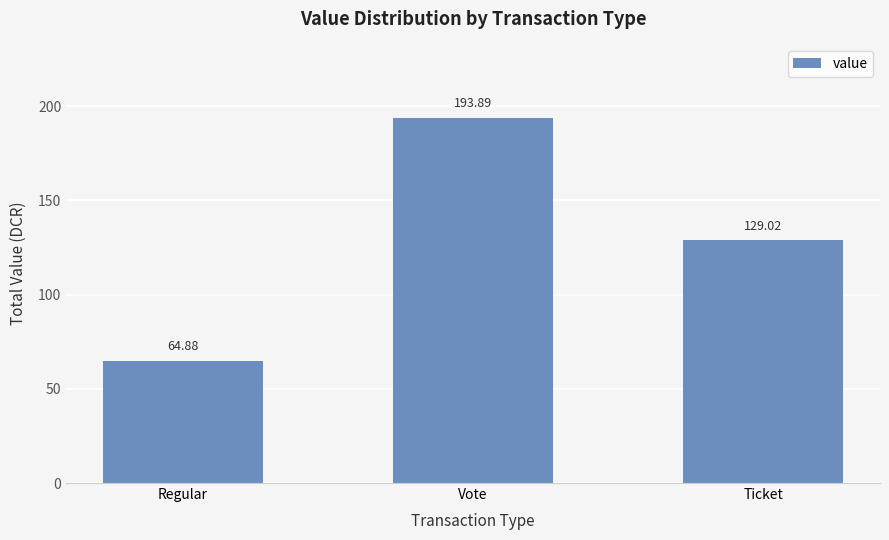

List the labels in order of value, smallest first.

Regular, Ticket, Vote